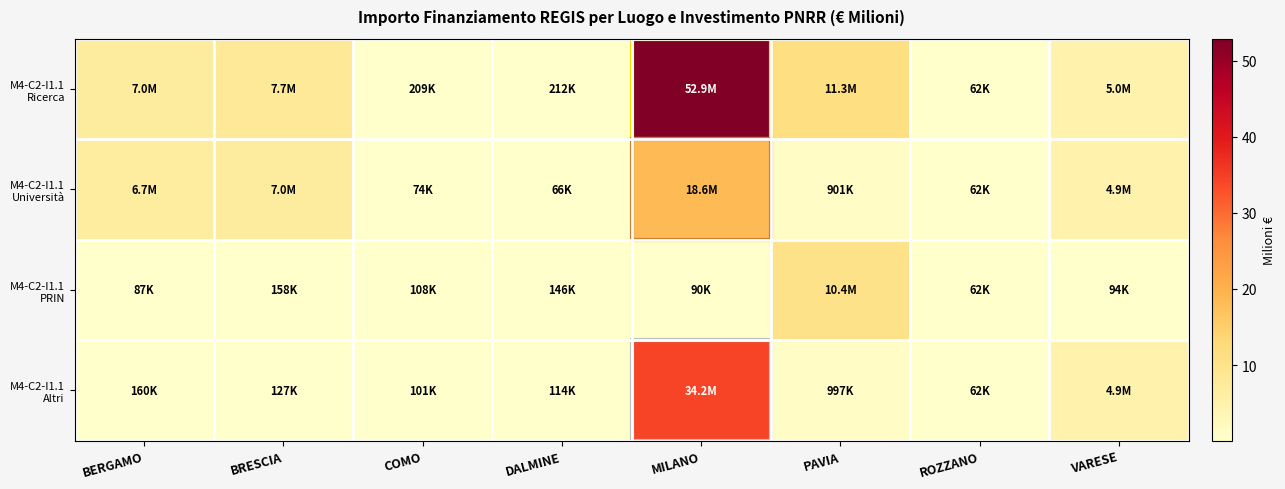

At how many categories does at least one series exceed 24?

1